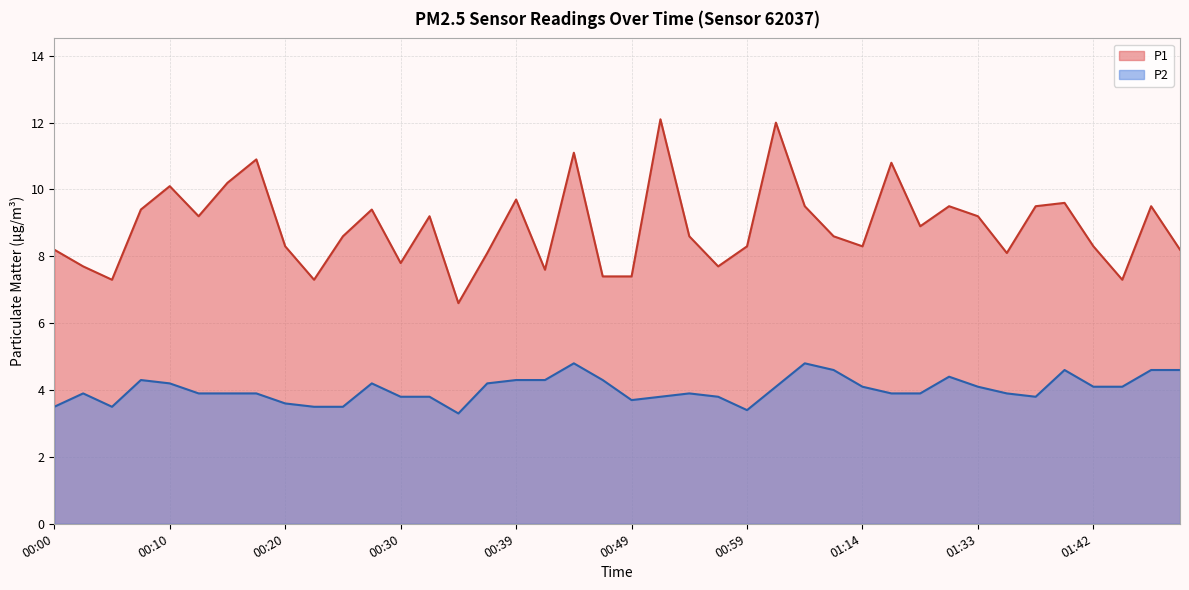

What is the maximum value for P2?

4.8